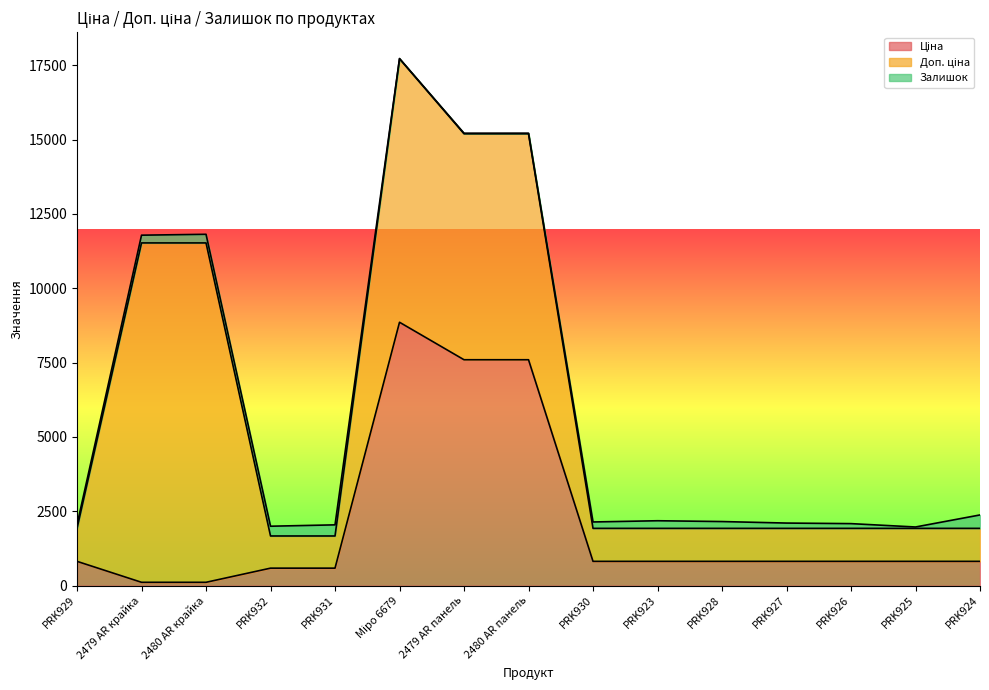

The Доп. ціна series shows 1081.7 at PRK932. True or false?

True